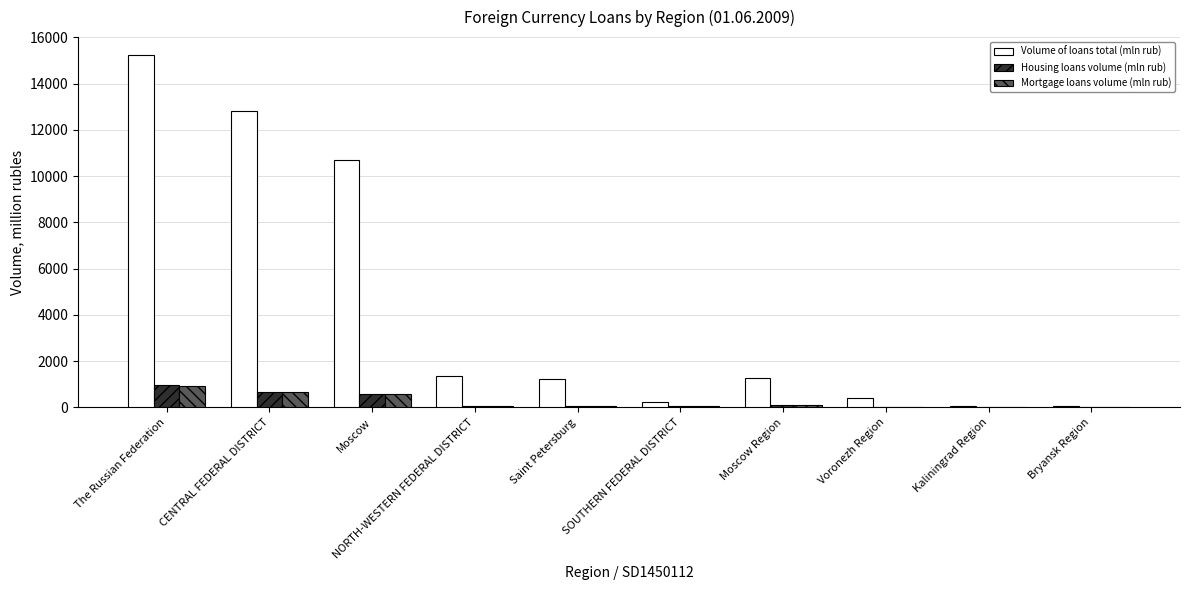

What is the total value across all series at Saint Petersburg?

1360.3